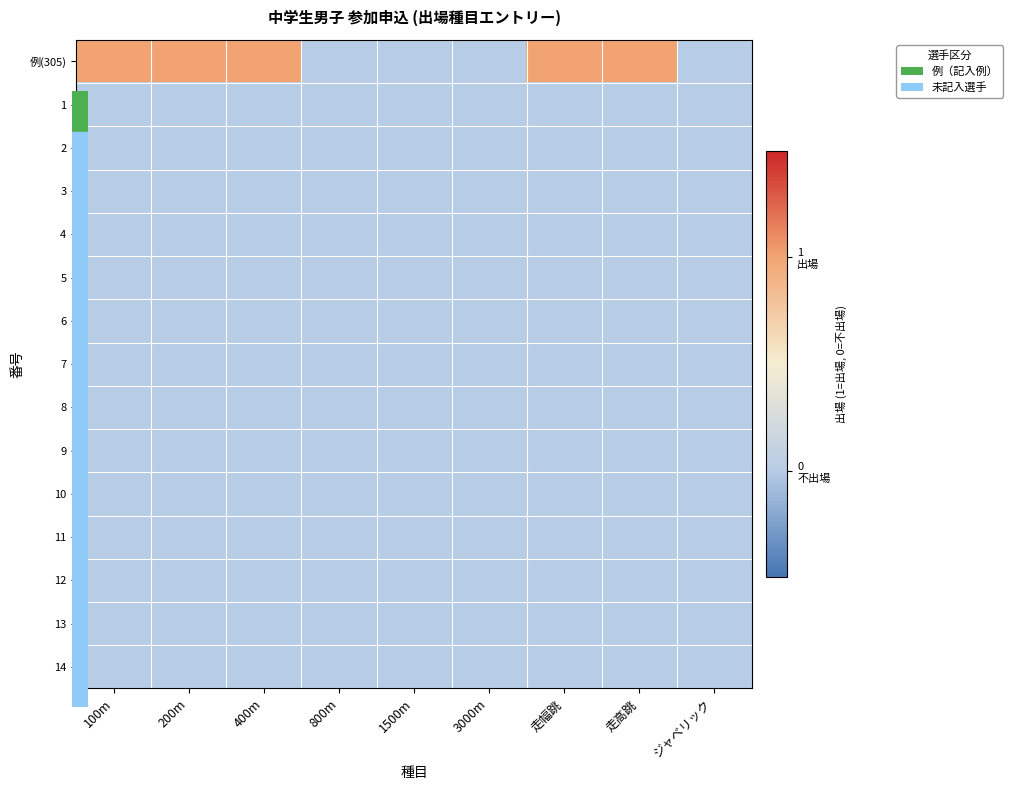

Which label corresponds to the largest value in the chart?

100m